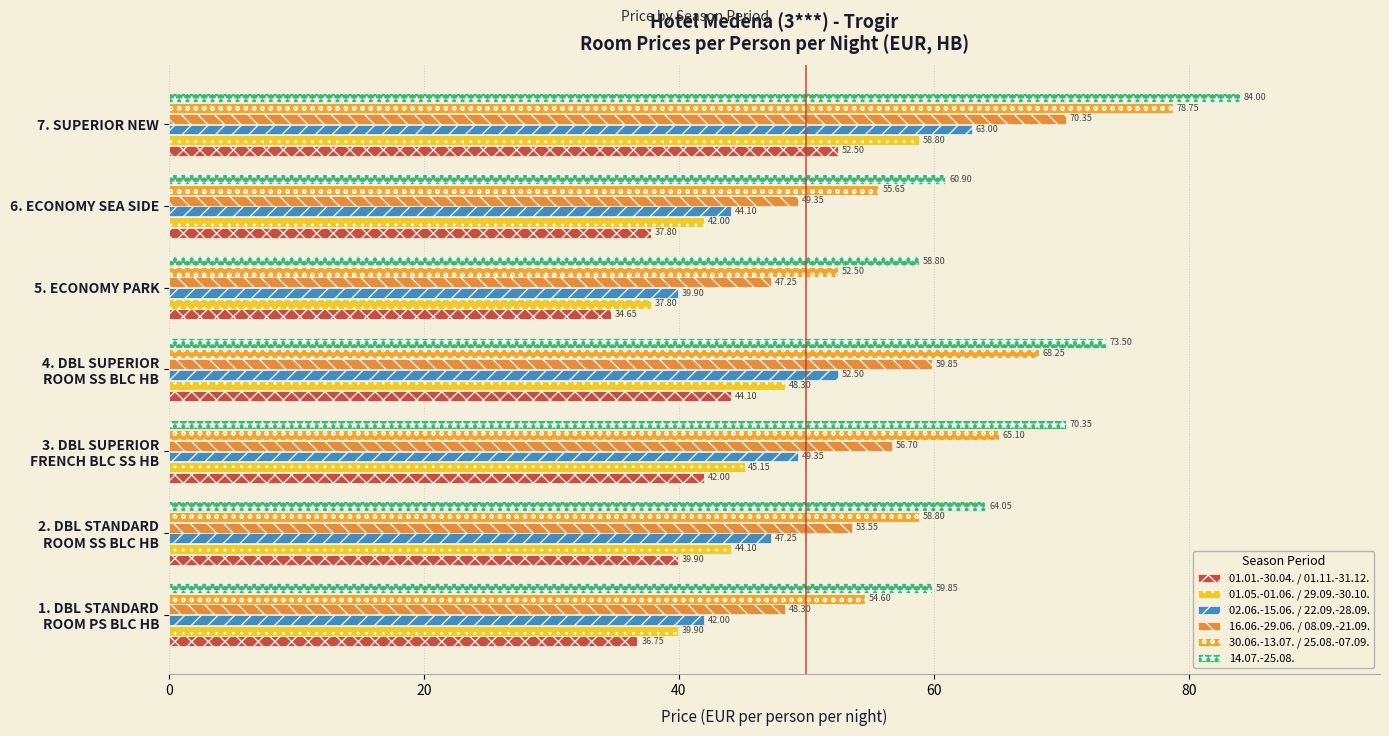

What is the difference between the second highest and second lowest values in the 30.06.-13.07. / 25.08.-07.09. series?

13.6